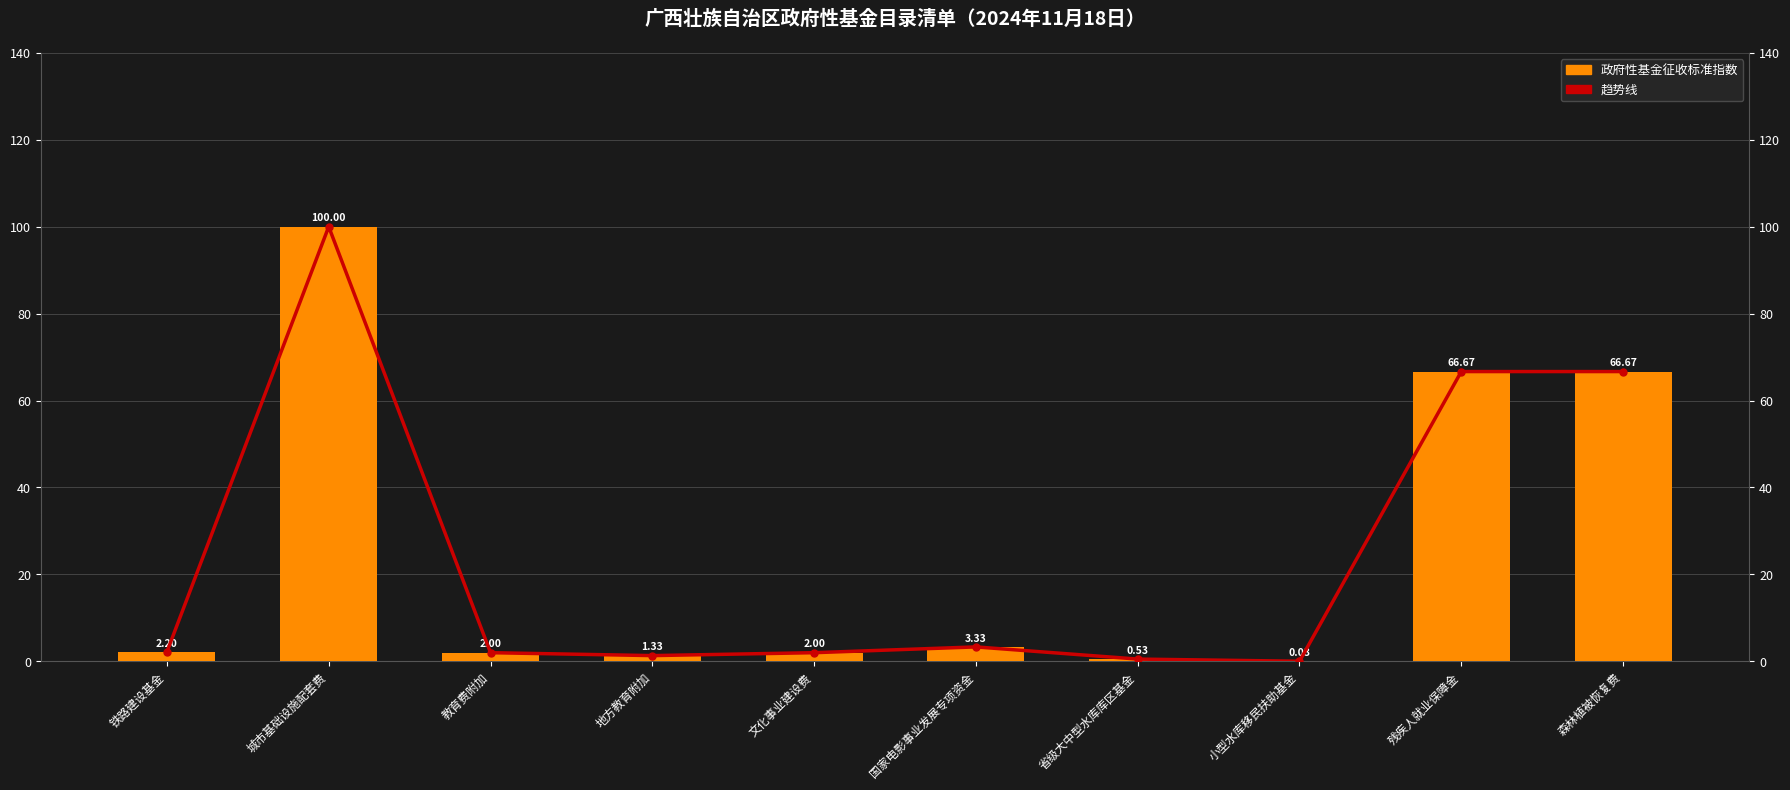

What position from the right is 残疾人就业保障金?

2